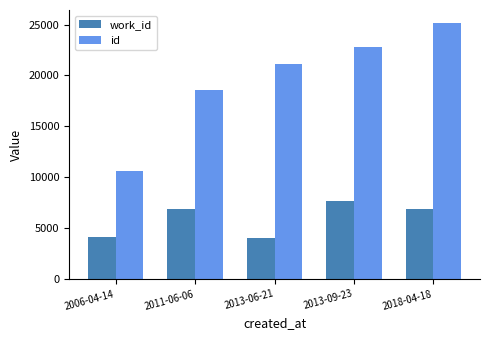

Are the bars horizontal?

No